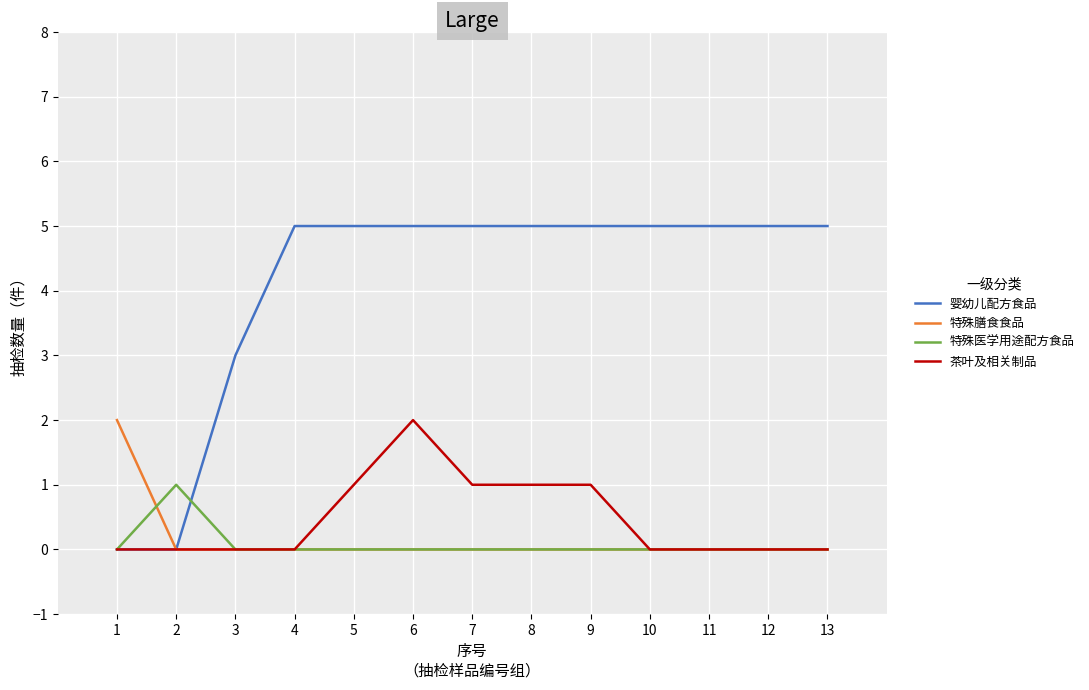

Which series has the largest range (max minus min)?

婴幼儿配方食品